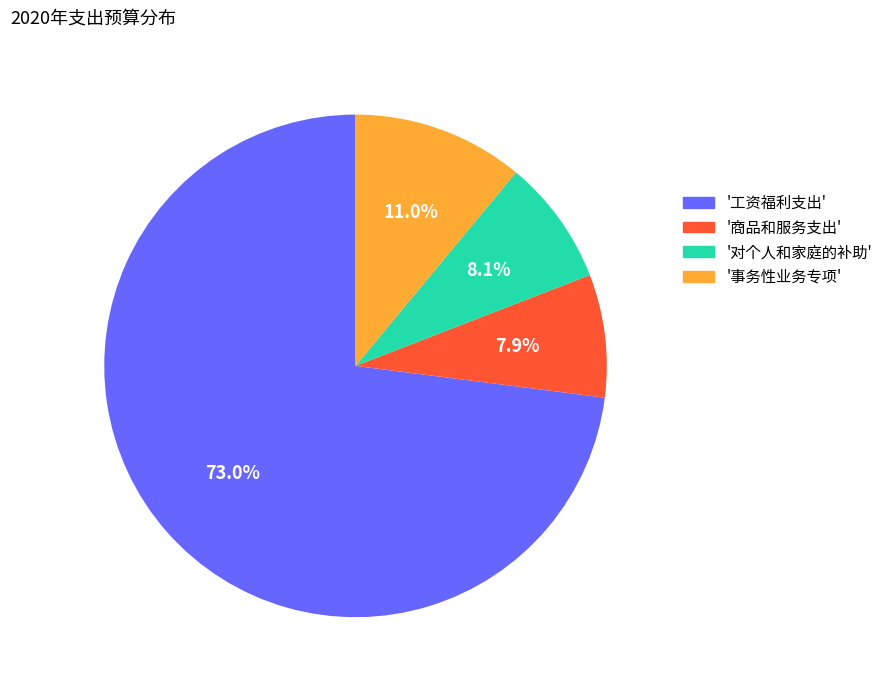

How many slices are in this pie chart?

4